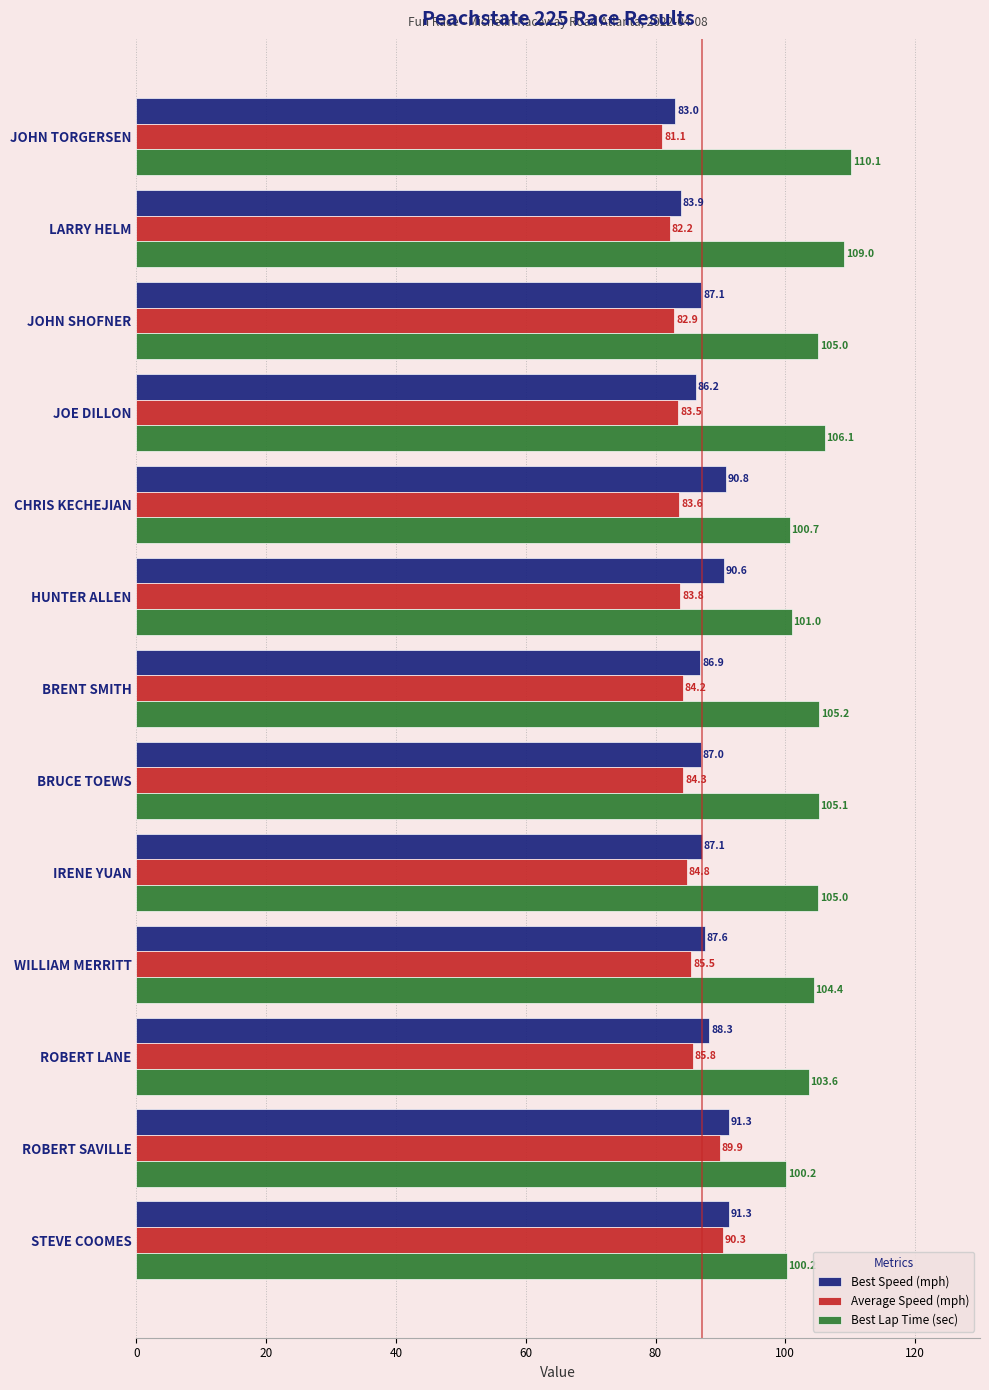

How many data points in Average Speed (mph) are above 84?

7